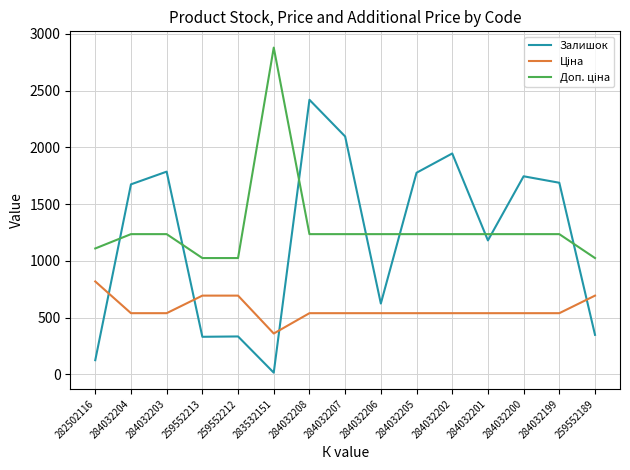

Which category has the highest value across all series?

283532151